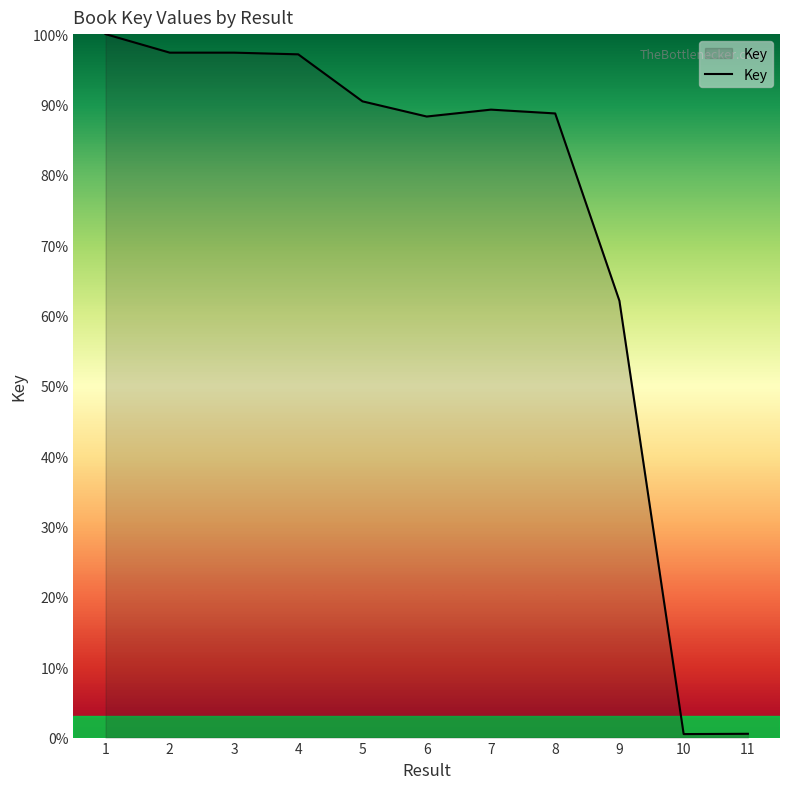

The chart shows a value of 97.4 at 3. True or false?

True